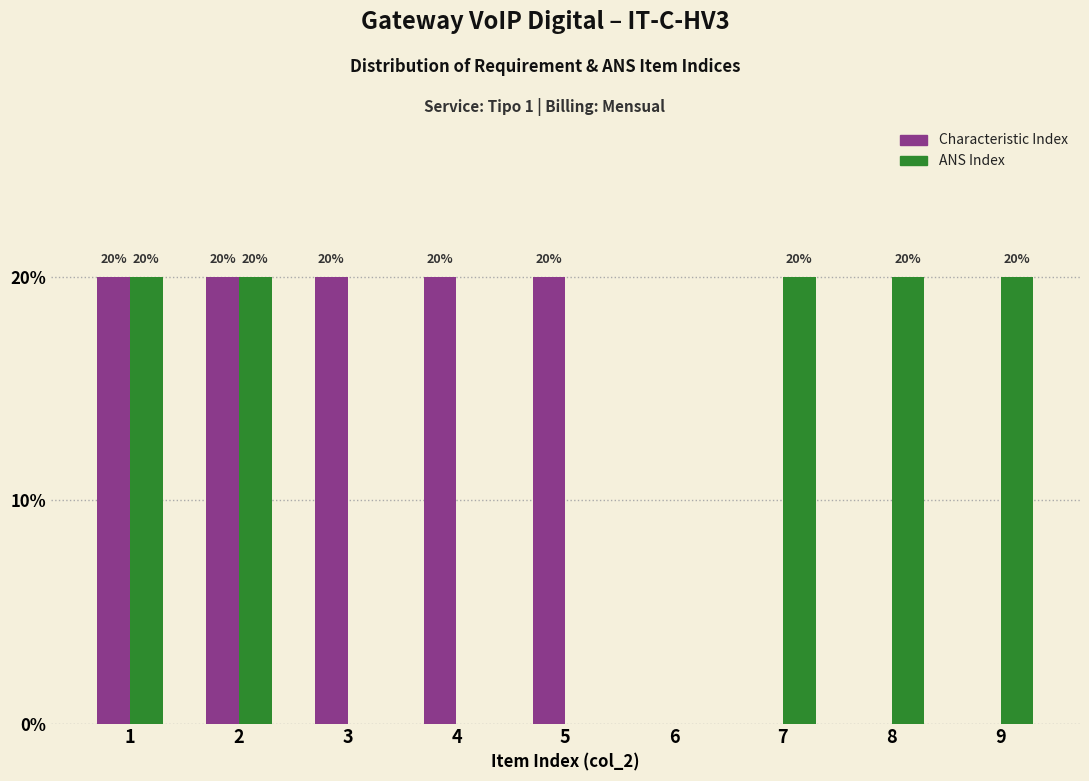

Reading right to left, transcribe all the data shown in this chart.

Characteristic Index: 9=0	8=0	7=0	6=0	5=20	4=20	3=20	2=20	1=20
ANS Index: 9=20	8=20	7=20	6=0	5=0	4=0	3=0	2=20	1=20